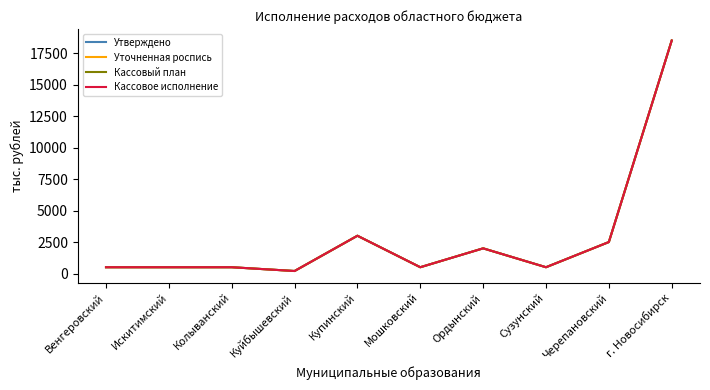

Is this an area chart (filled region under the line)?

No